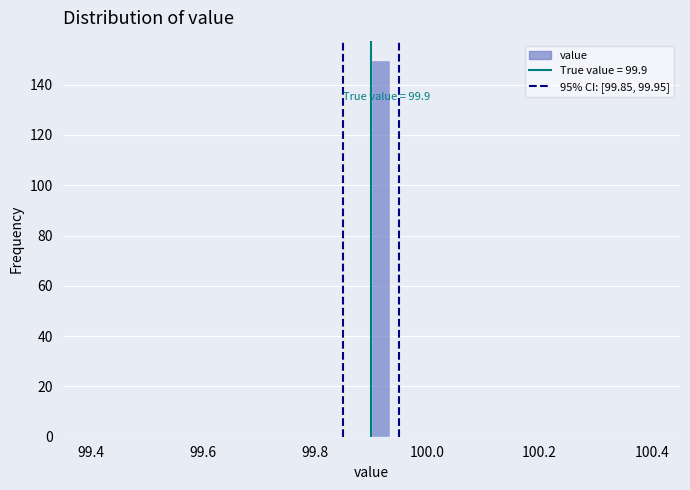

Around what value on the x-axis is the tallest bar? Give the approximate position of its centre, as read against the axis.

99.92